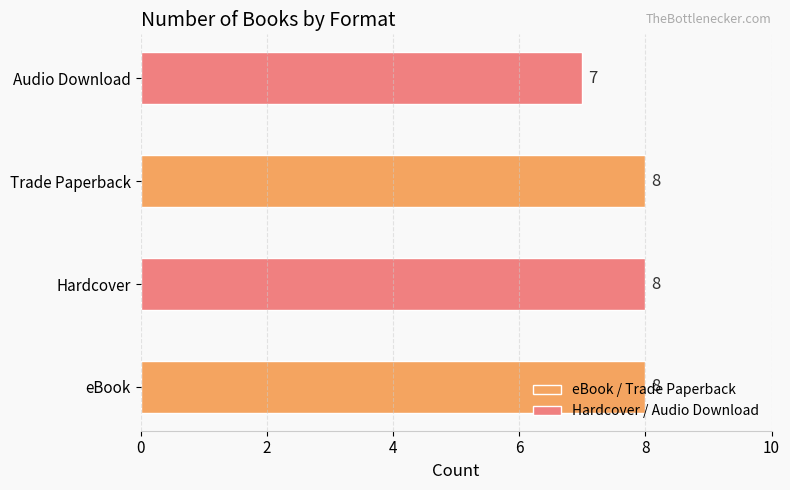

Count the values in the range 8 to 9.

3